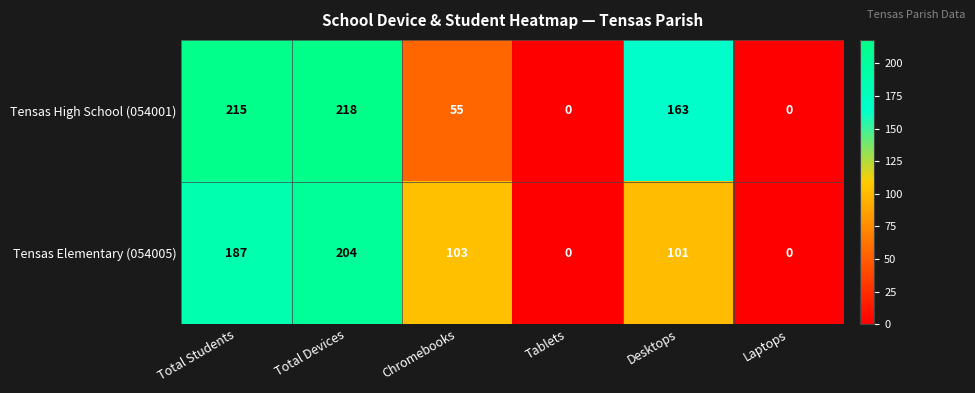

True or false: Tensas High School (054001) has a value of 350 at Total Students.

False